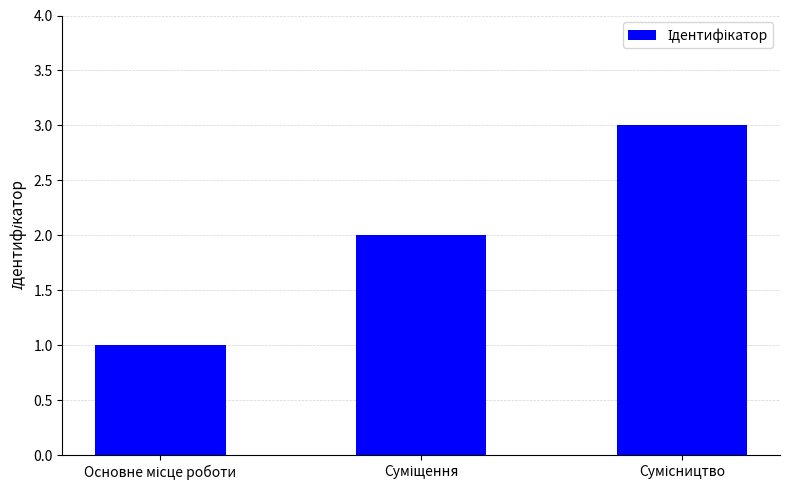

Does the chart contain stacked bars?

No